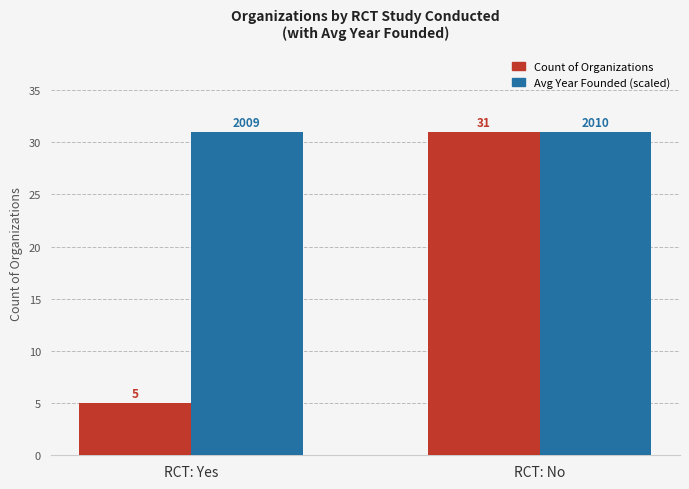

What is the sum of all Count of Organizations values?

36.0